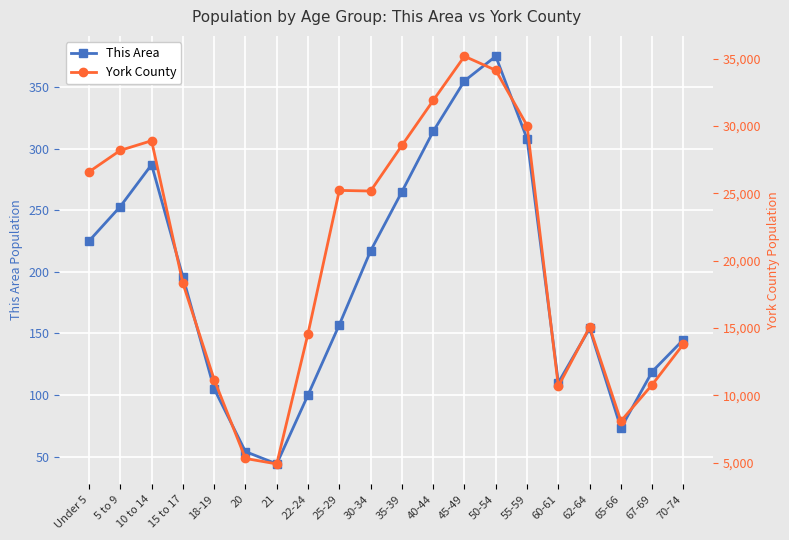

What is the minimum value shown in the chart?

44